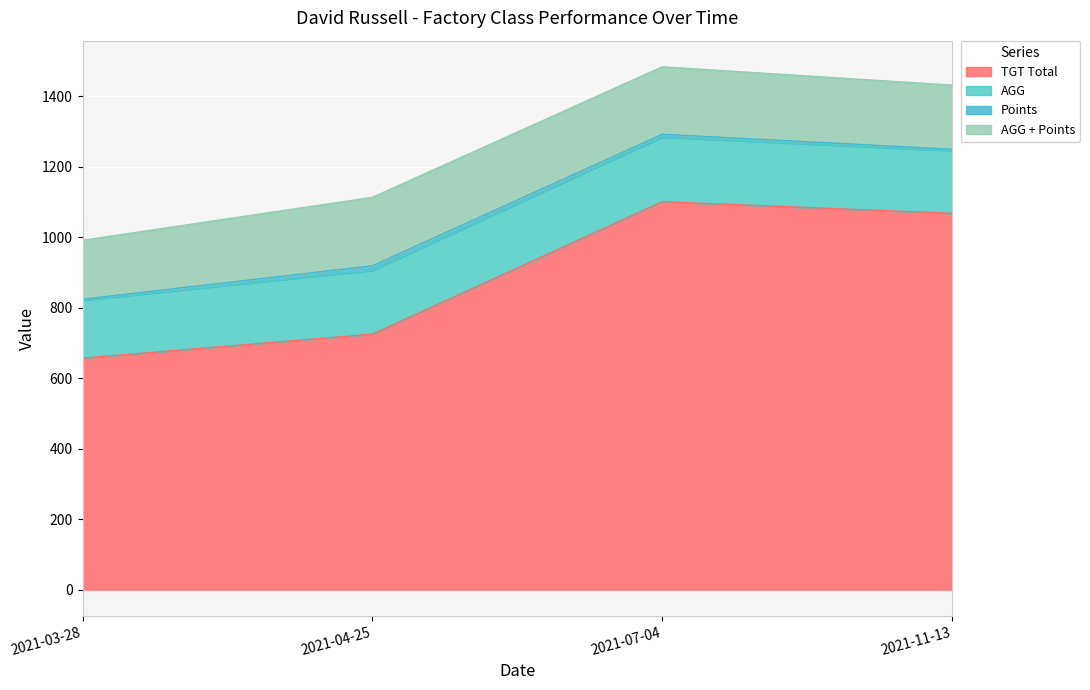

The value of Points at 2021-04-25 is 5.8. True or false?

False